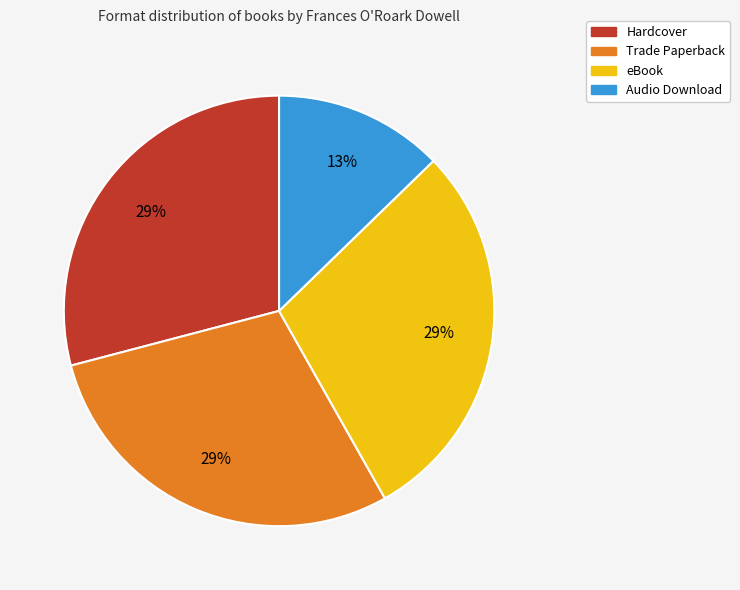

Which slice is the smallest?

Audio Download